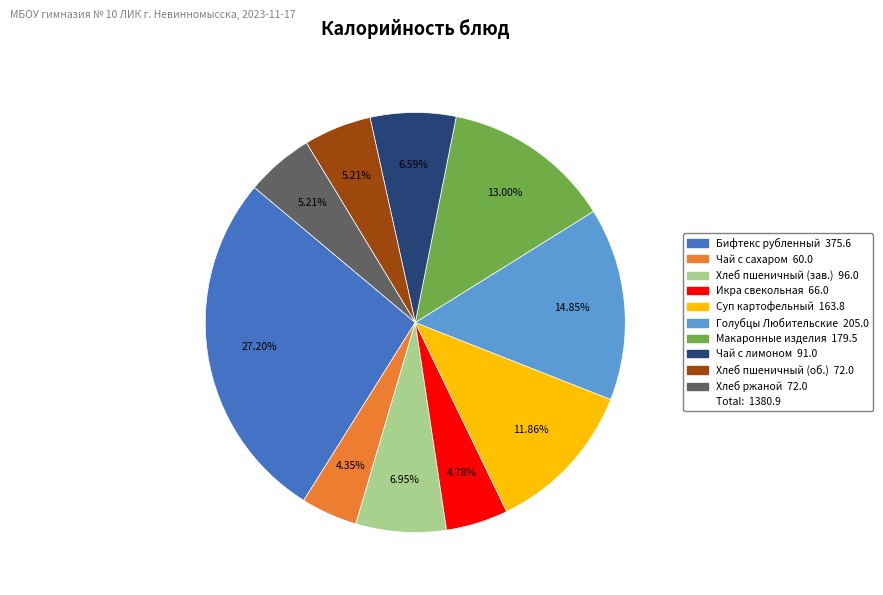

Is there a majority slice in this chart?

No